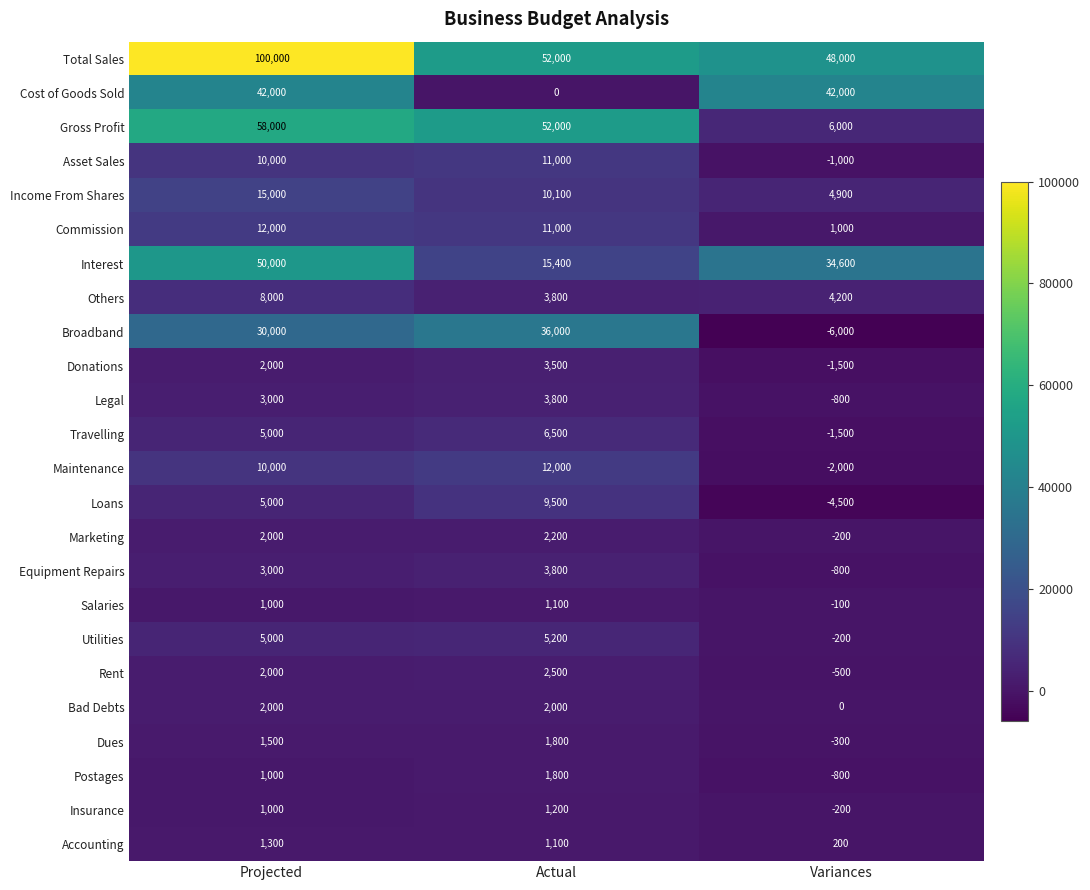

What is the total value across all series at Variances?

120500